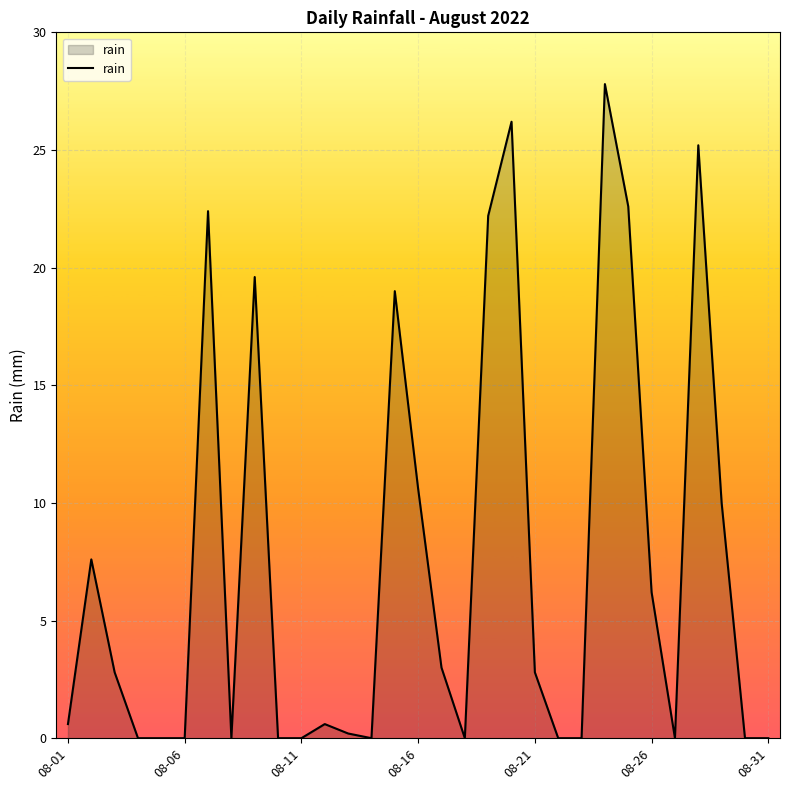

What is the maximum value shown in the chart?

27.8